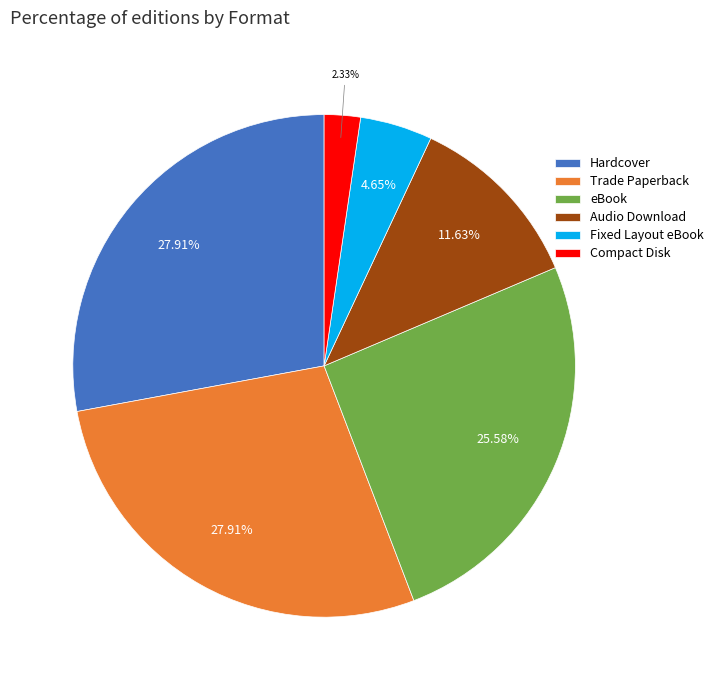

Between Audio Download and Hardcover, which is larger?

Hardcover